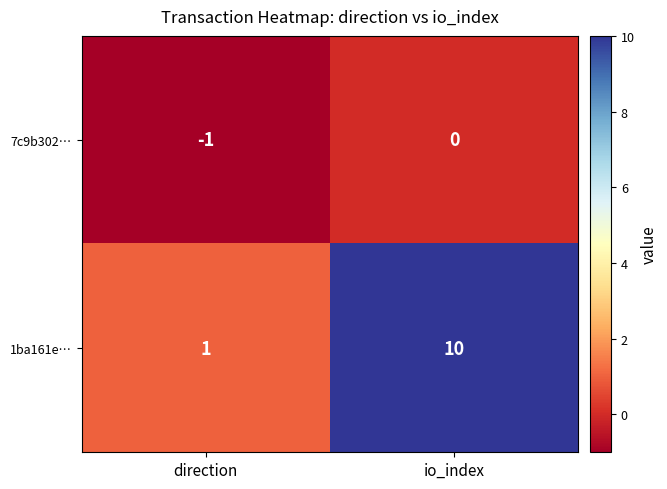

Reading right to left, extract all data points from this chart.

7c9b302…: io_index=0	direction=-1
1ba161e…: io_index=10	direction=1